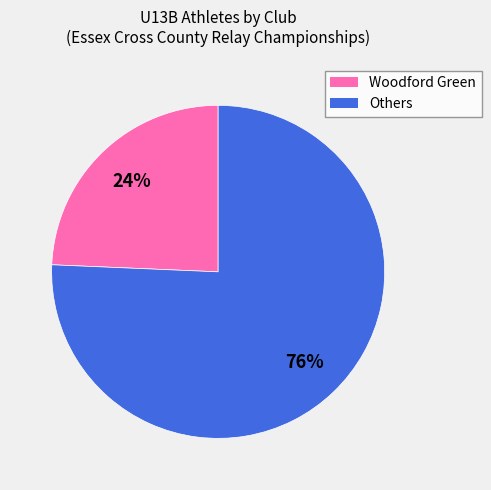

Is there any slice that represents more than half of the pie?

Yes